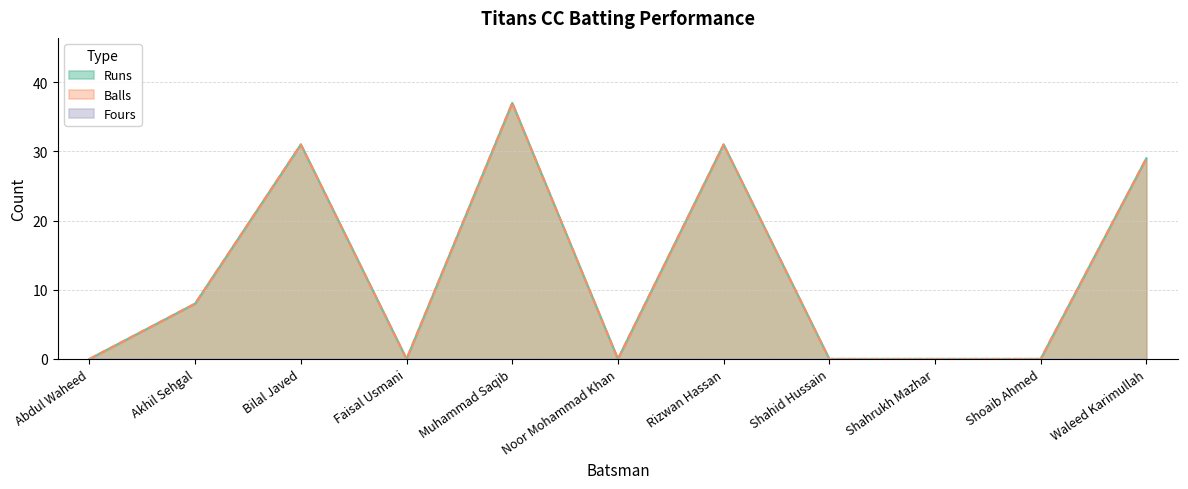

In Runs, how many points are higher than both neighbors (excluding endpoints)?

3